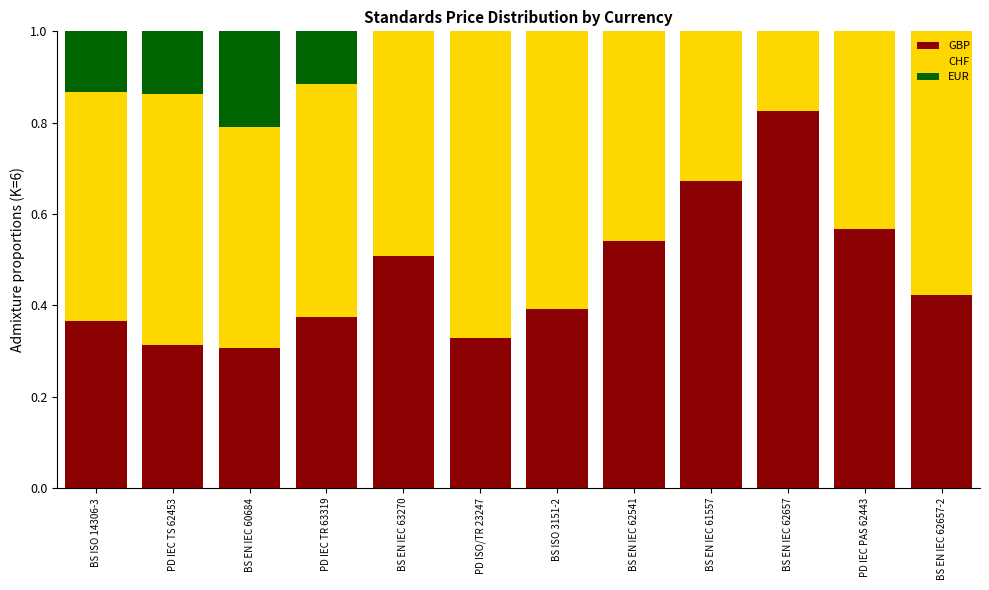

What are all the series names shown in the legend?

GBP, CHF, EUR